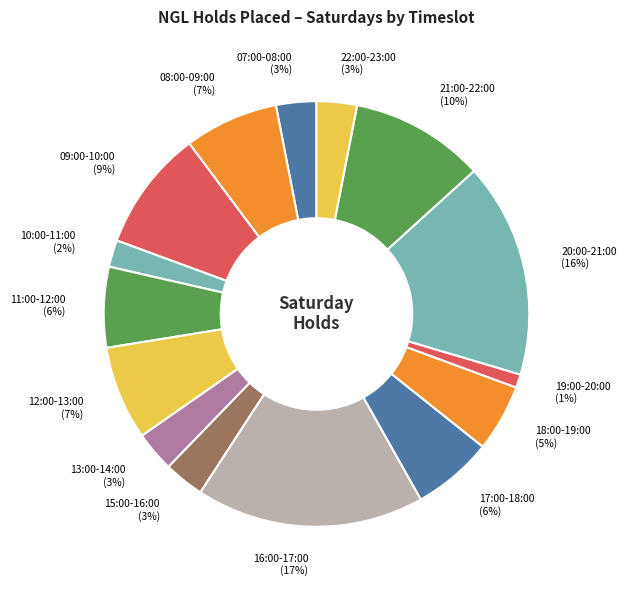

Combined, do 17:00-18:00 (6%) and 10:00-11:00 (2%) account for over 50%?

No